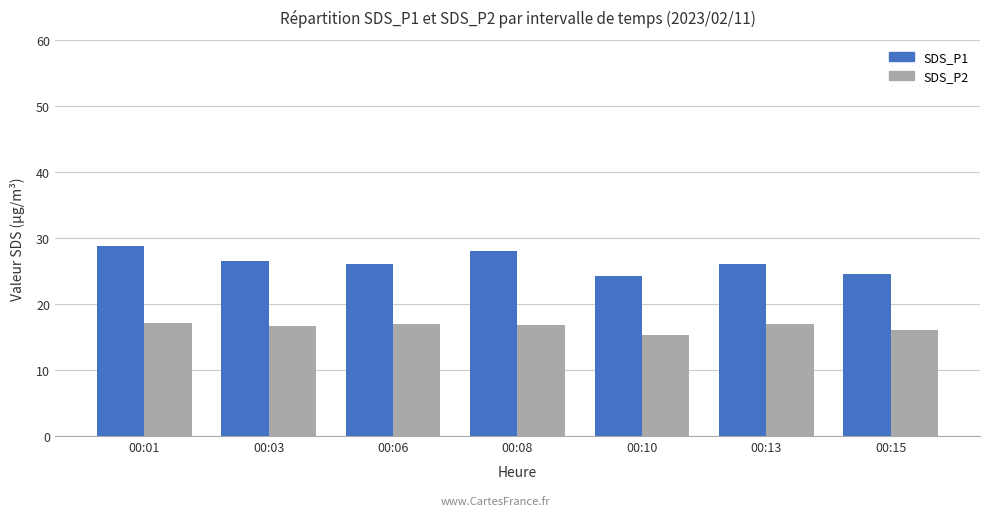

What is the sum of the SDS_P1 values at 00:13 and 00:08?

54.1